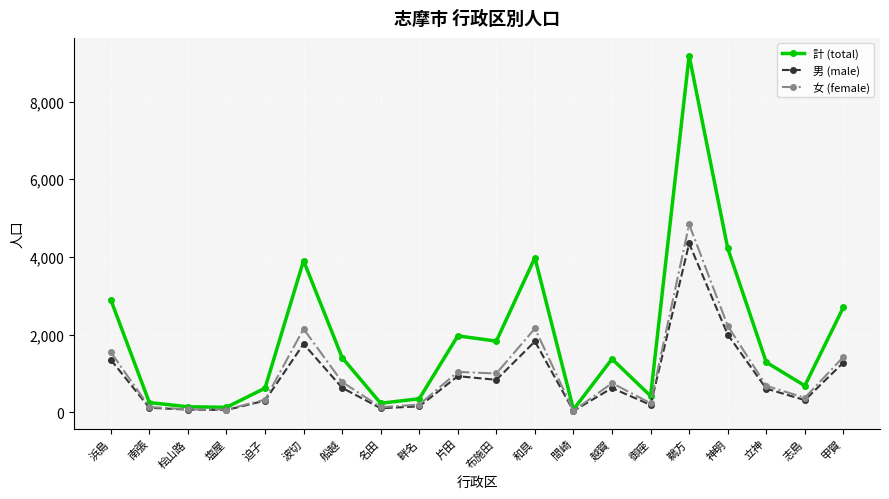

At which category does 計 (total) reach its first local peak?

波切